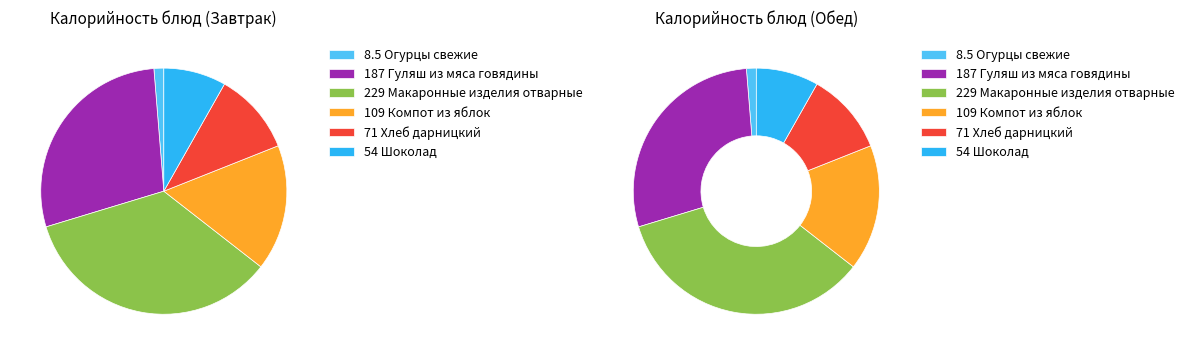

What is the ratio of the value at Макаронные изделия отварные to the value at Компот из яблок?

2.1